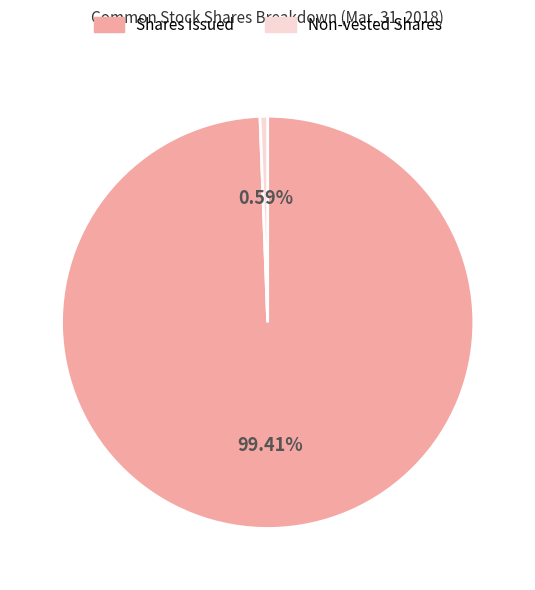

Is there any slice that represents more than half of the pie?

Yes